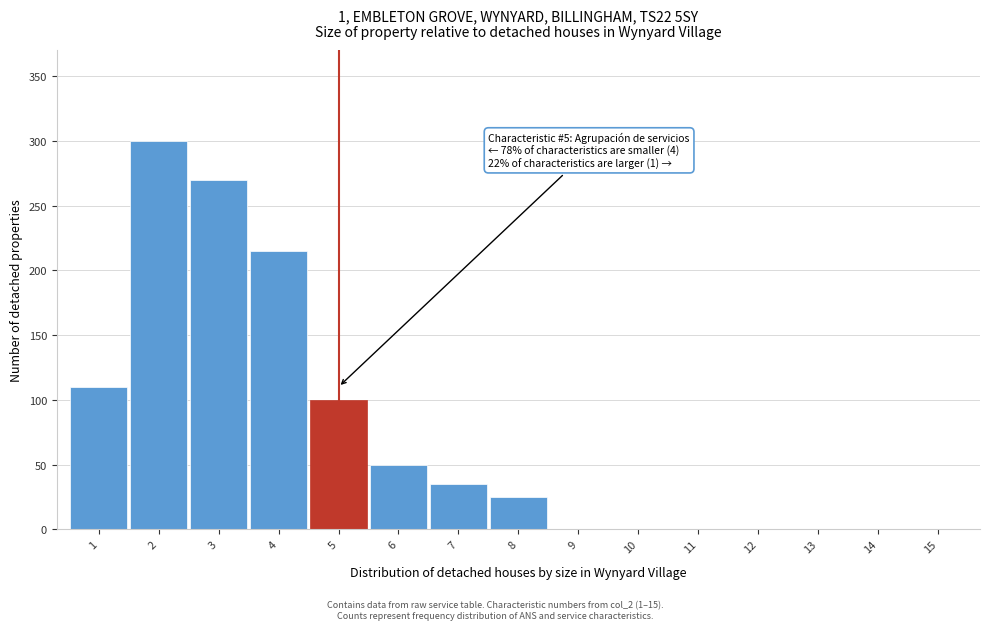

Reading left to right, list all the values displayed in this chart.

1=110	2=300	3=270	4=215	5=100	6=50	7=35	8=25	9=0	10=0	11=0	12=0	13=0	14=0	15=0